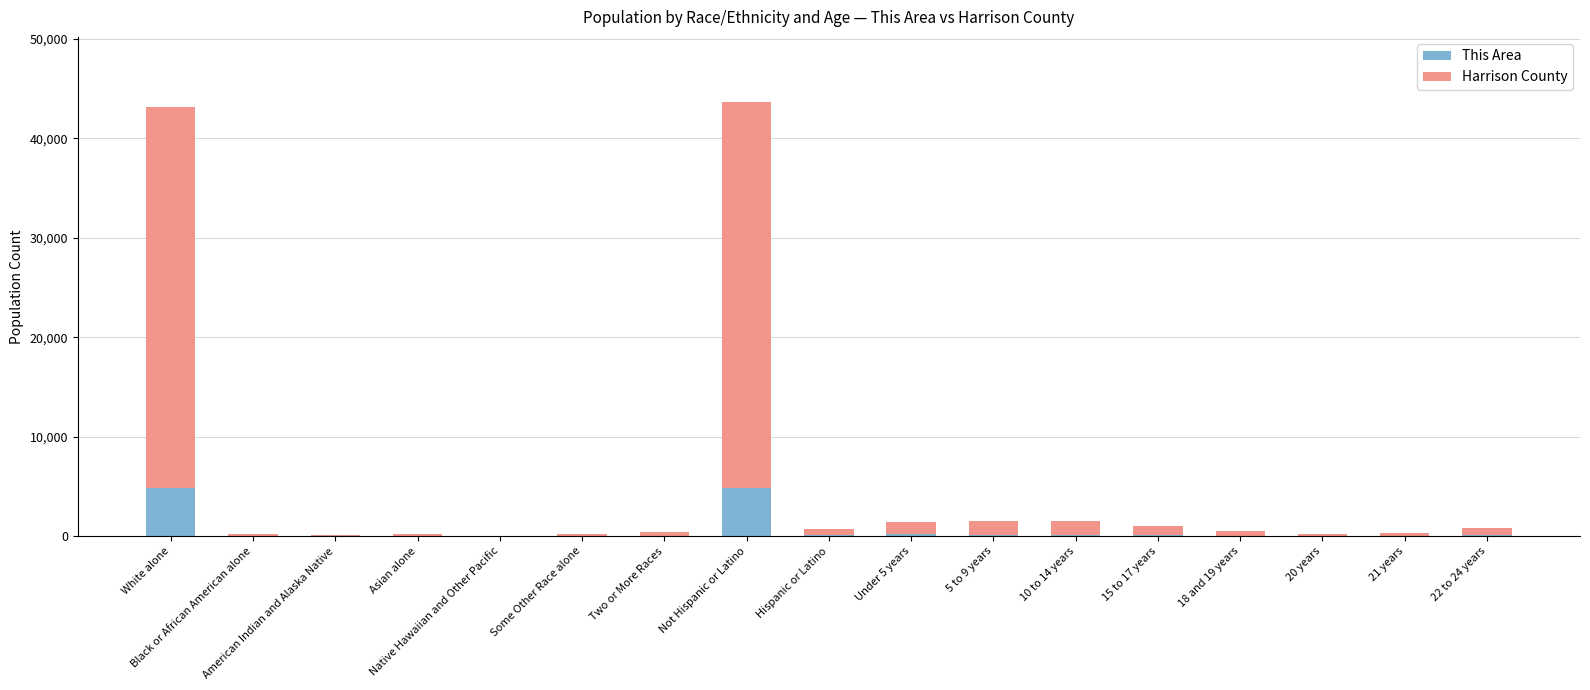

True or false: This Area has a value of 2954 at White alone.

False